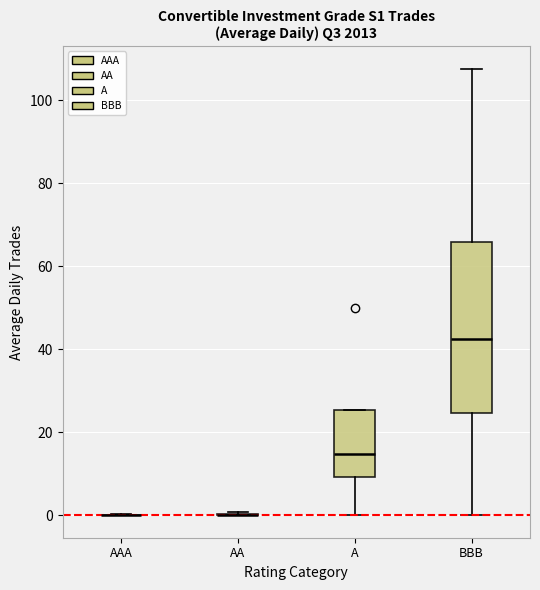

Reading left to right, read every box against the y-axis: the position of its median line, the range the box covers, and the ends of its whiskers. The values are not printed on the chart, so give them approximately, as read against the axis.

AAA: box collapsed to a line at 0, whiskers 0 to 0
AA: box collapsed to a line at 0, whiskers 0 to 0
A: median 14, box 10 to 26, whiskers 0 to 26
BBB: median 42, box 24 to 66, whiskers 0 to 108